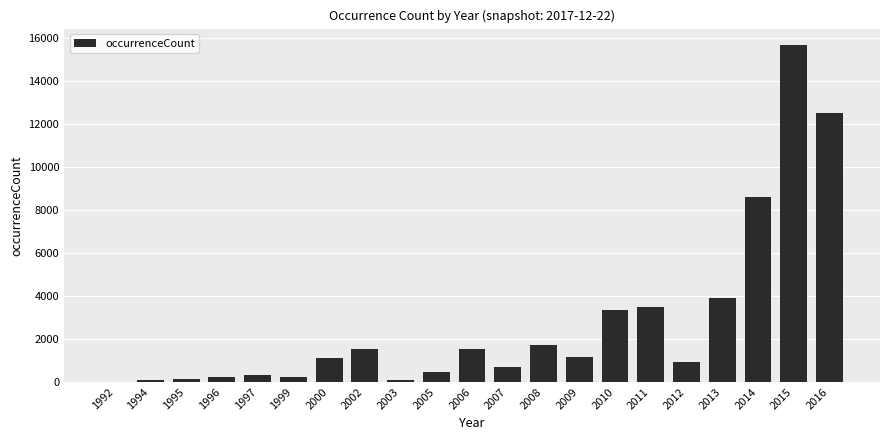

What is the change in value from 1997 to 2000?

+818